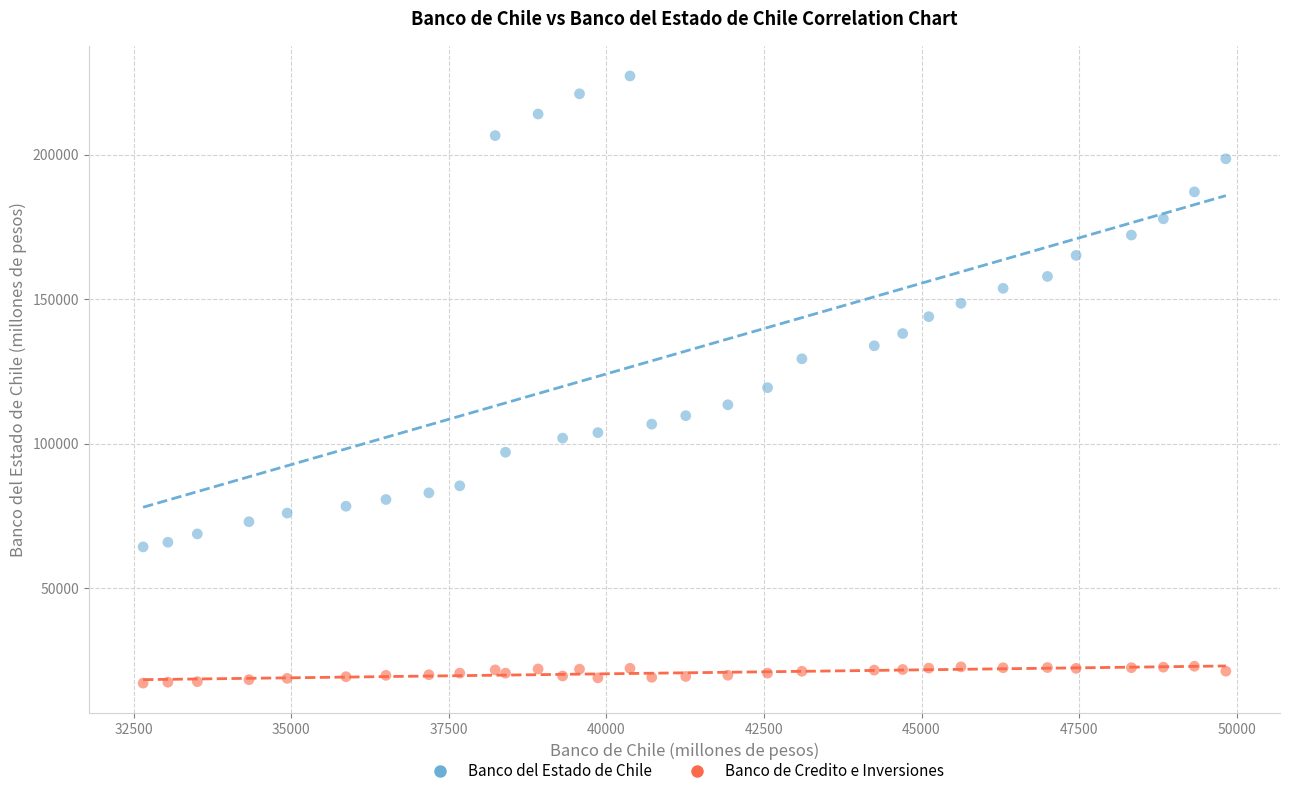

Which series contains the lowest Y value?

Banco de Credito e Inversiones